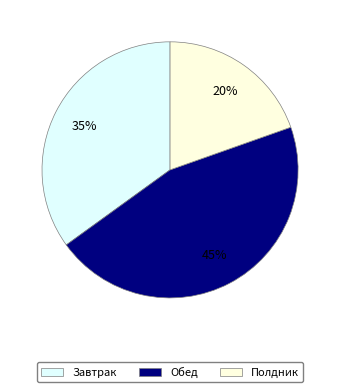

Combined, do Полдник and Завтрак account for over 50%?

Yes